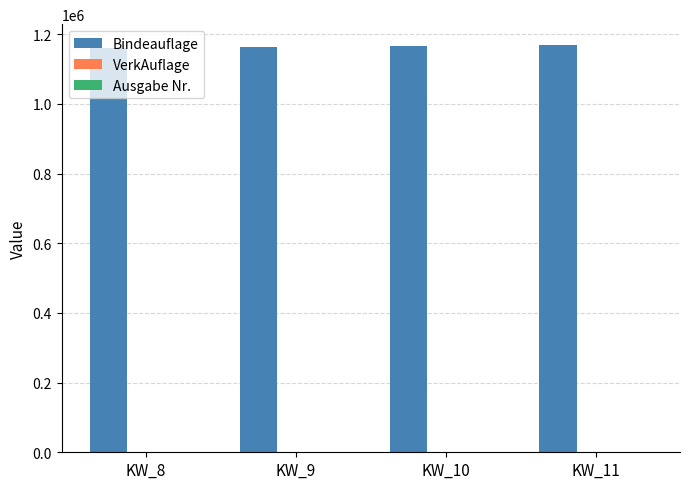

Is it true that Bindeauflage equals 240231 at KW_8?

False